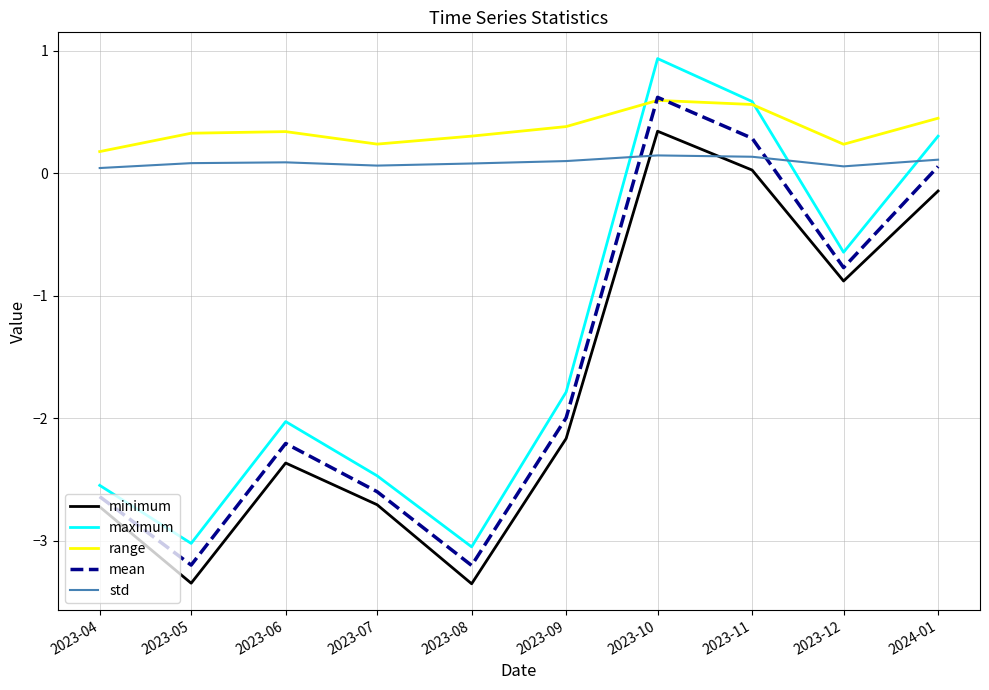

Rank the series at 2023-07 from lowest to highest value.

minimum, mean, maximum, std, range